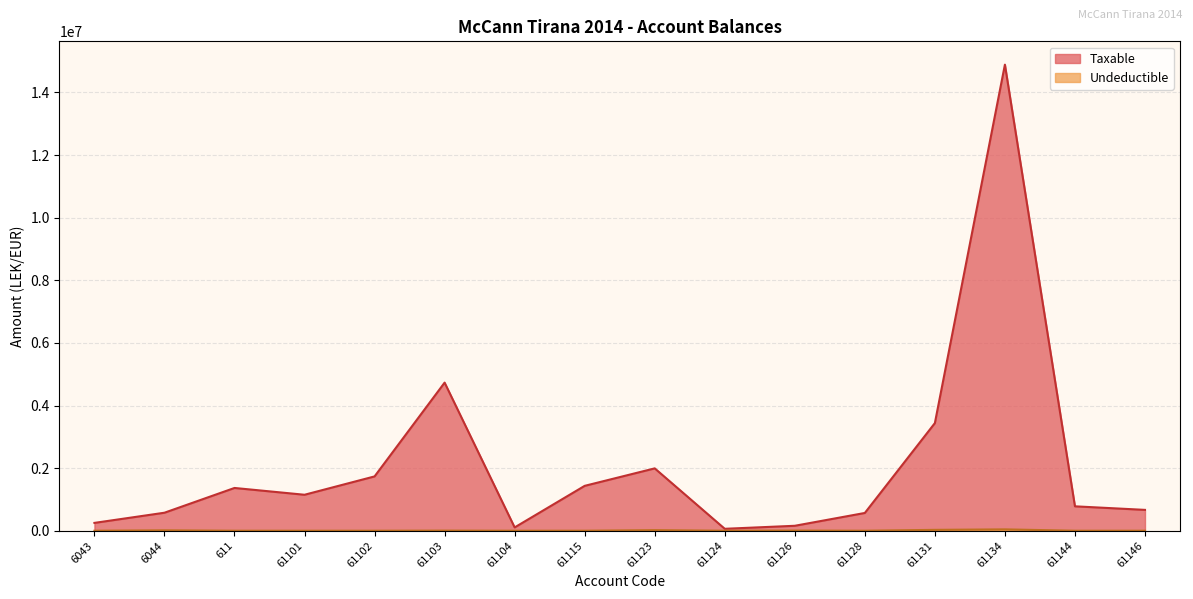

At which category does Taxable reach its first local valley?

61101